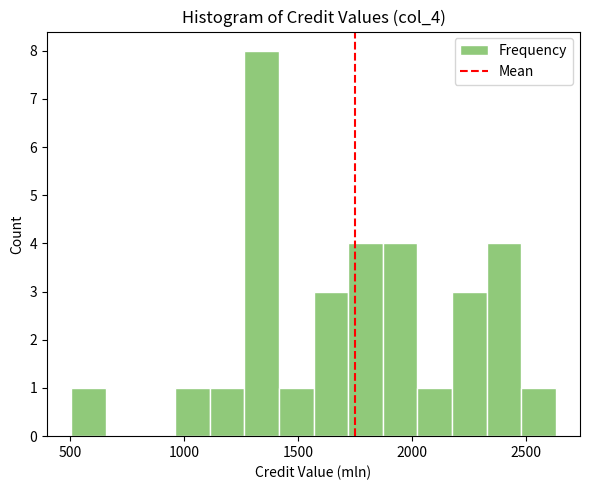

Read against the x-axis, roughly where is the centre of the tallest bar?

1350